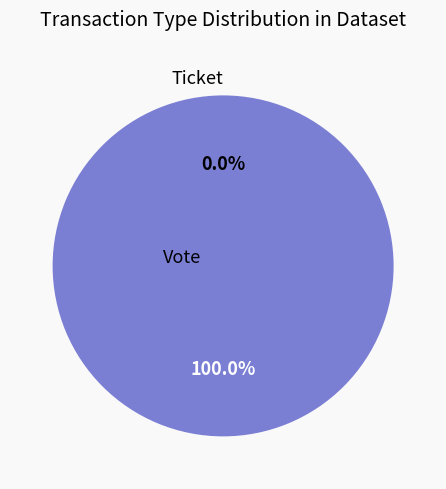

To the nearest percent, what is the difference between the largest and smallest slice percentages?

100%